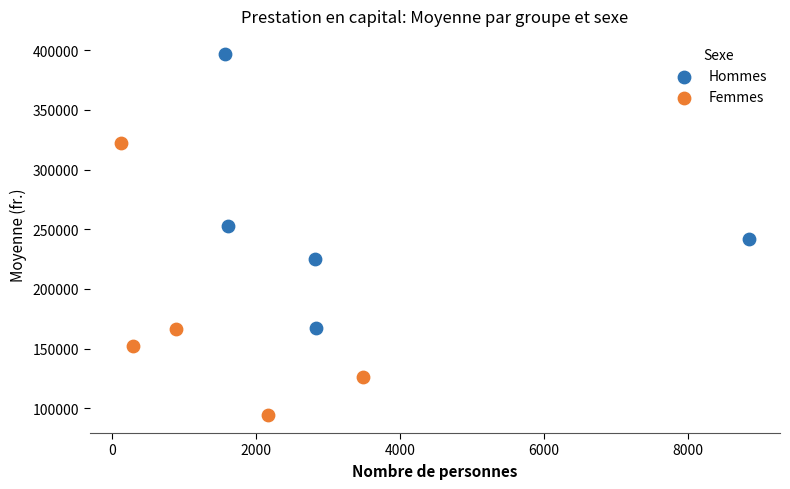

Which series reaches the minimum Y coordinate?

Femmes